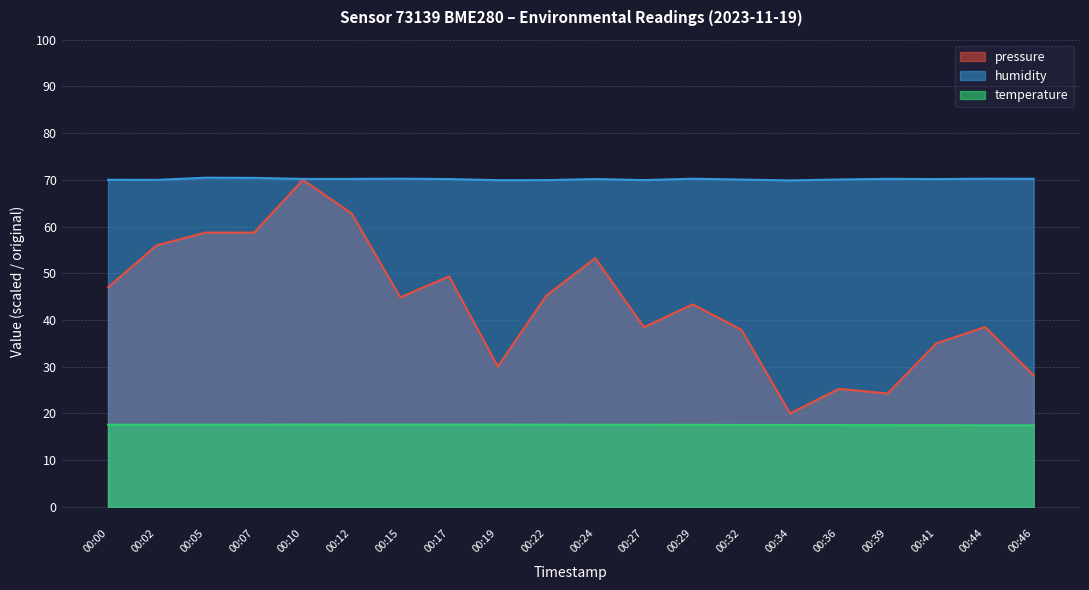

What is the value of the temperature point at the 9th from the left?

17.6